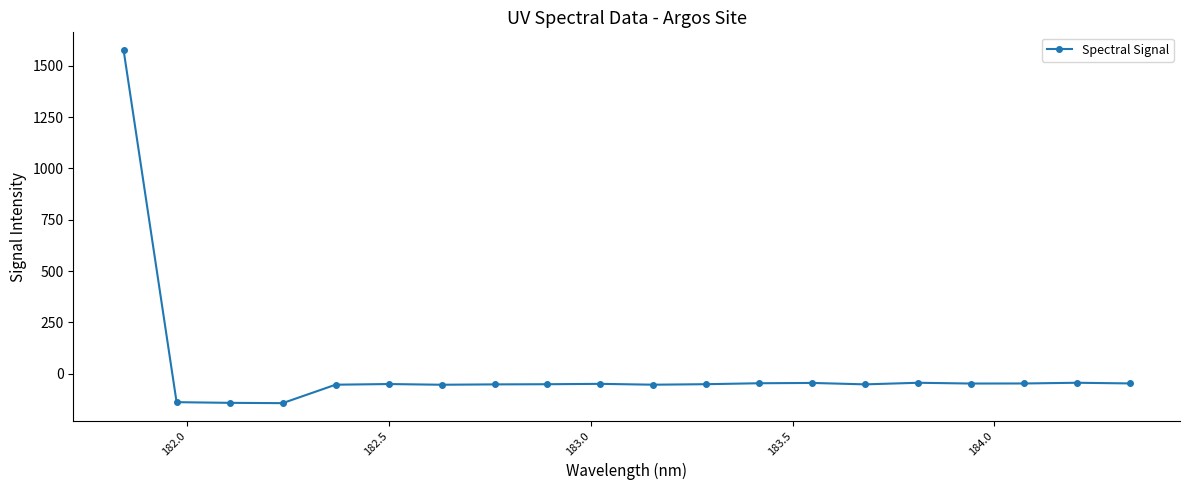

True or false: the data has more than 1 interior local peaks.

True